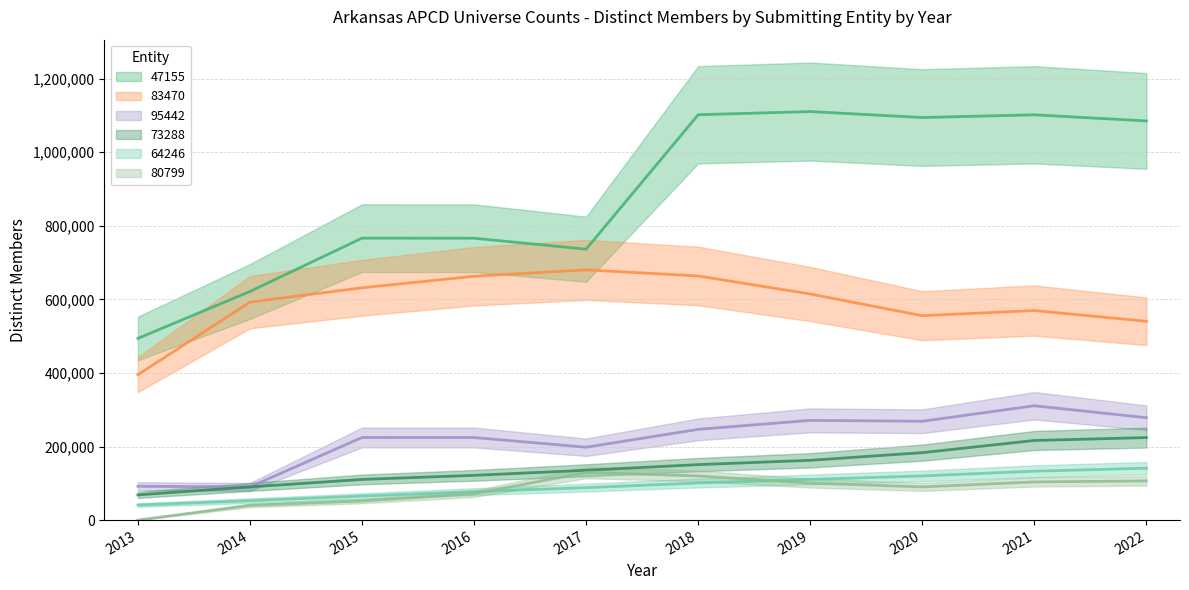

How many values in the 64246 series are below 100894?

5